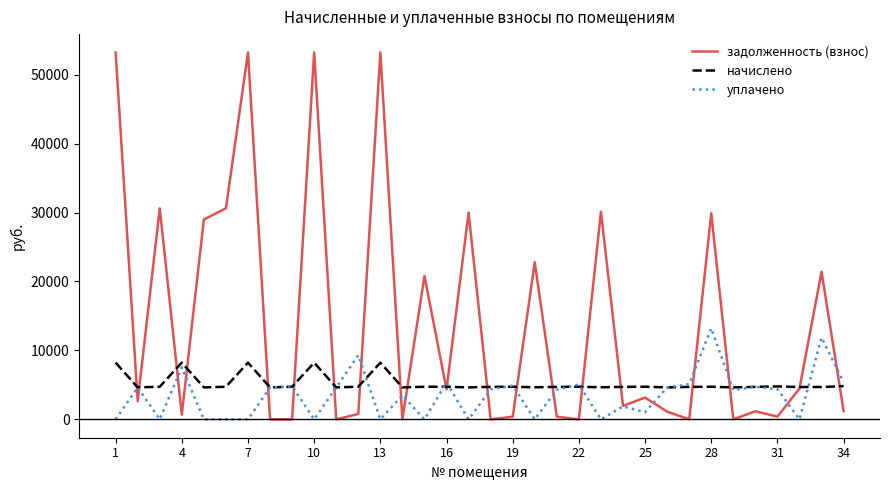

Which series has the largest range (max minus min)?

задолженность (взнос)